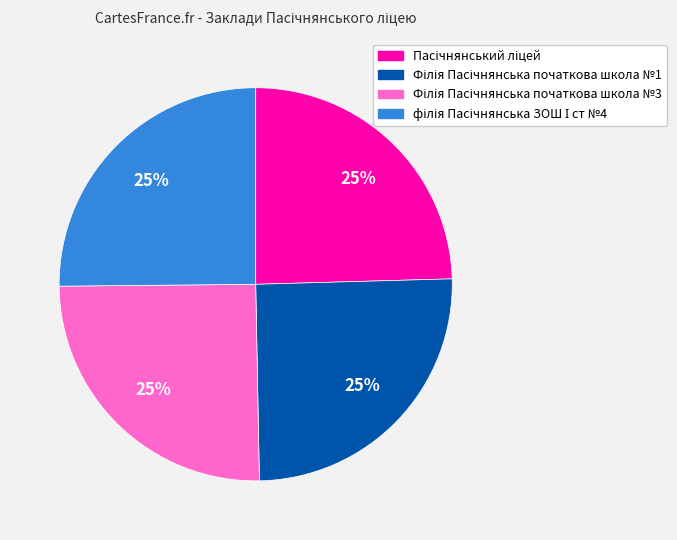

Is there any slice that represents more than half of the pie?

No